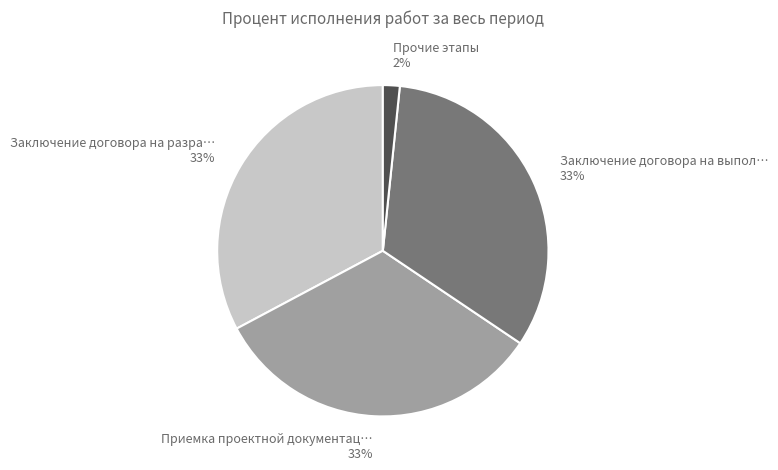

To the nearest percent, what portion does Приемка проектной документац… 33% represent?

33%